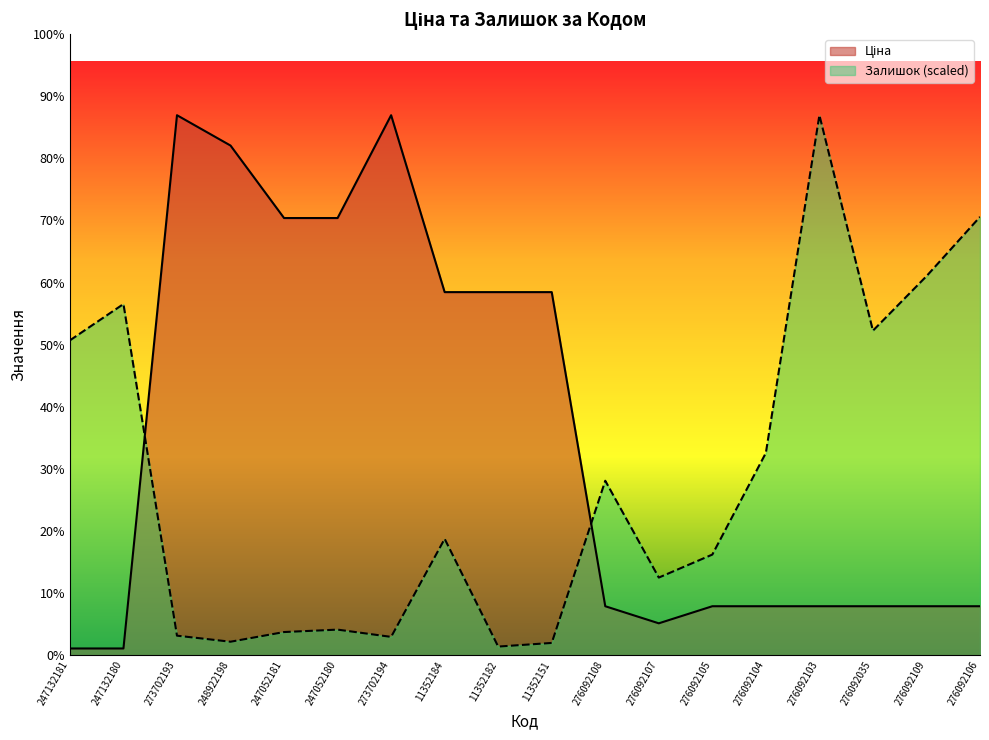

Reading left to right, extract all data points from this chart.

Ціна: 113.3	113.3	9321.4	8797.6	7545.9	7545.9	9321.4	6266.7	6266.7	6266.7	842.8	547.8	842.8	842.8	842.8	842.8	842.8	842.8
Залишок: 5434.0	6061.0	334.4	229.9	397.1	438.9	313.5	2006.4	146.3	209.0	3009.6	1337.6	1734.7	3490.3	9321.4	5601.2	6541.7	7565.8